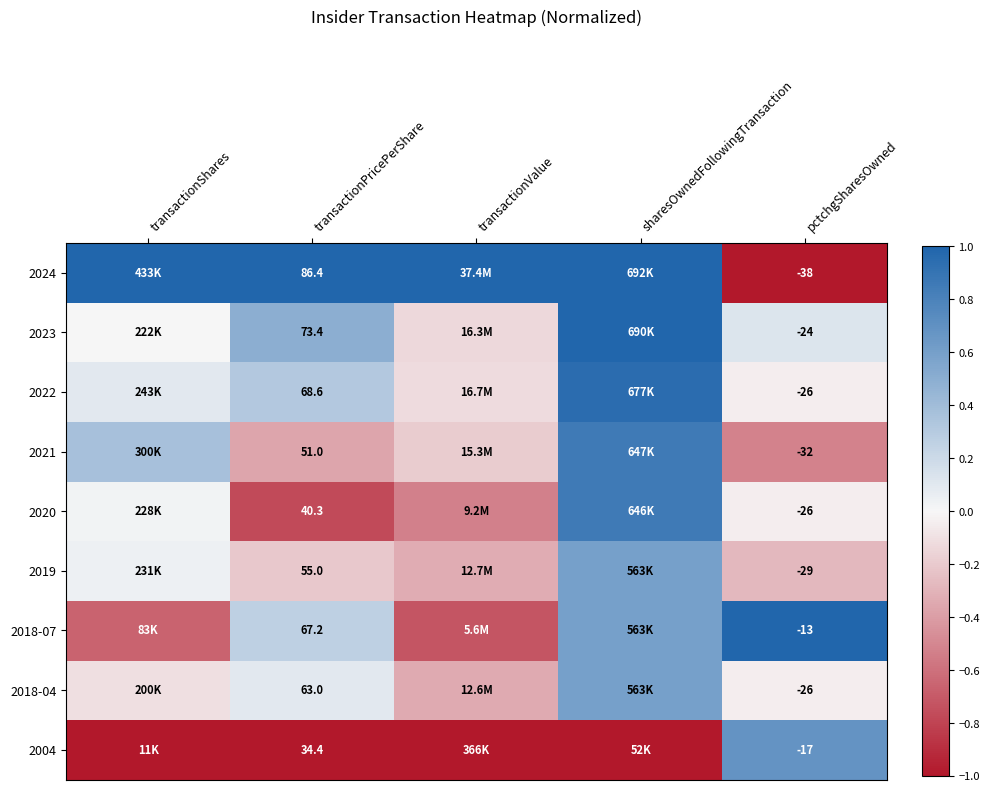

Where does the 2020 series first go above 0?

transactionShares